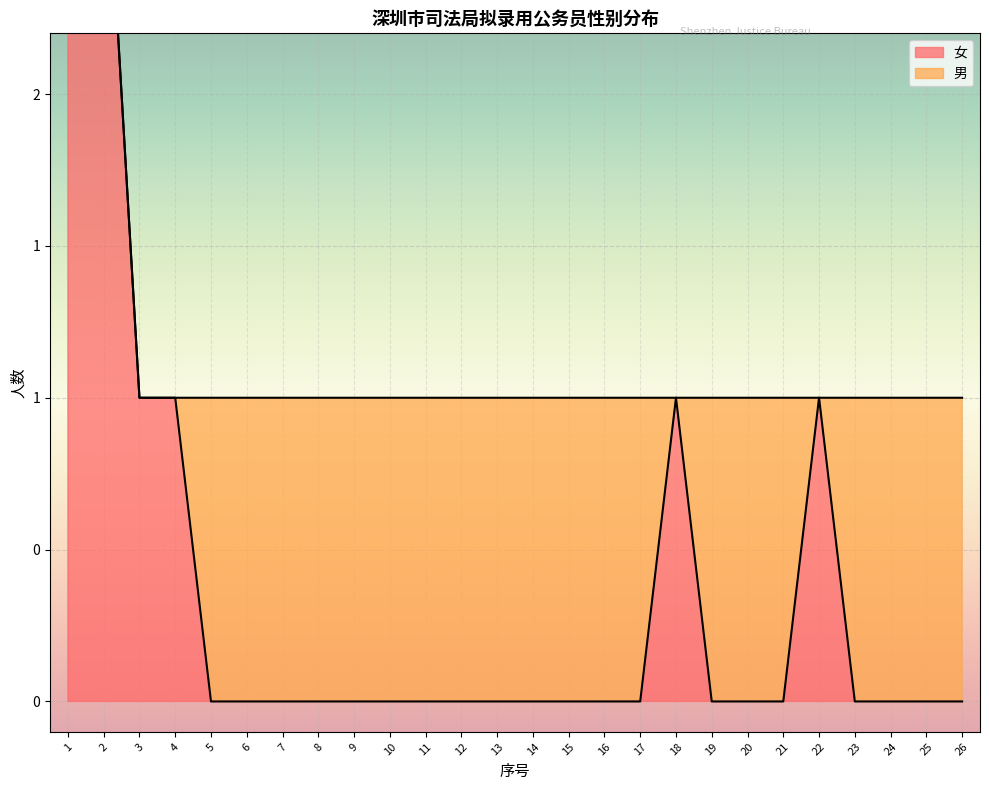

Read the value at 3.

1